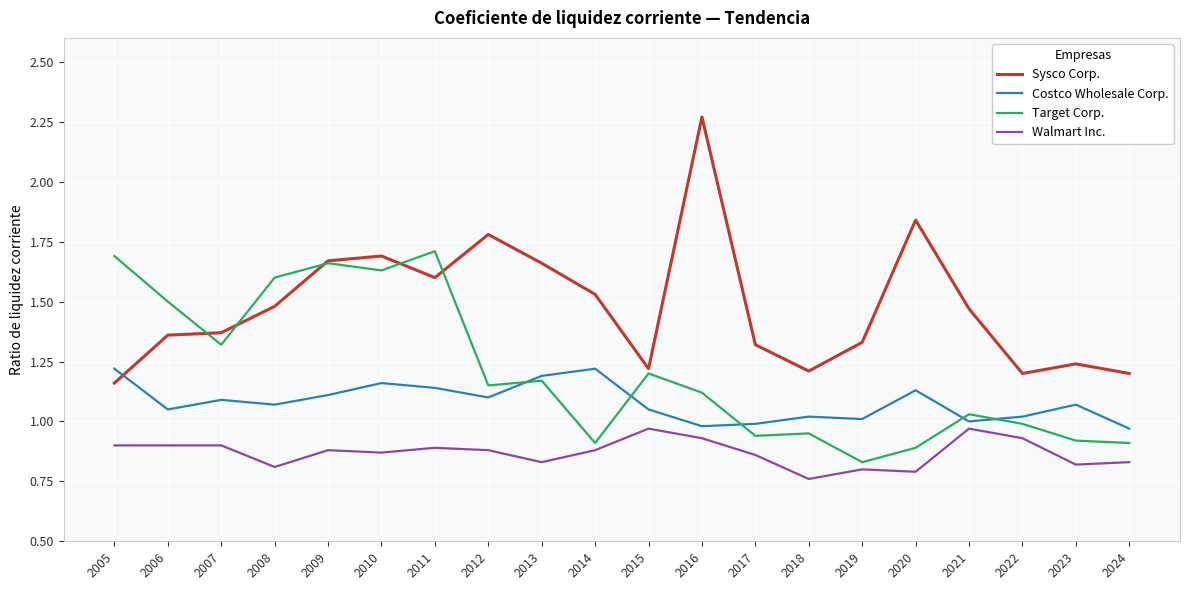

List the series in order of their overall mean, highest first.

Sysco Corp., Target Corp., Costco Wholesale Corp., Walmart Inc.